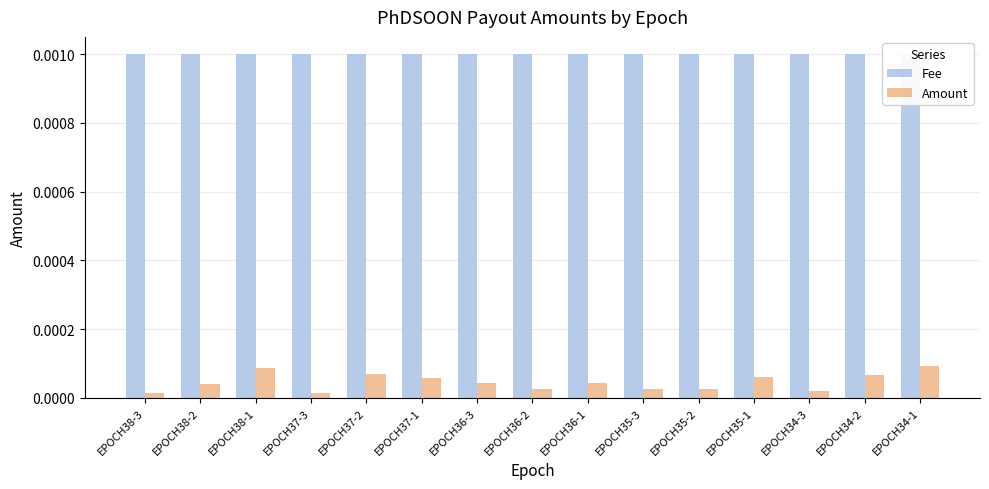

Is it true that Amount equals 0.0 at EPOCH35-3?

True